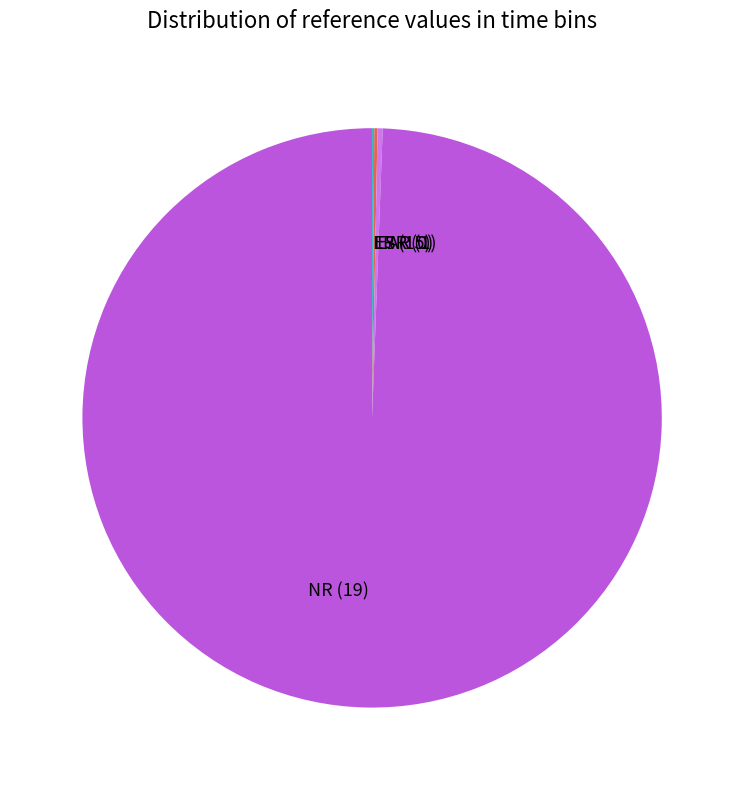

True or false: NR (19) accounts for 89% of the total.

False